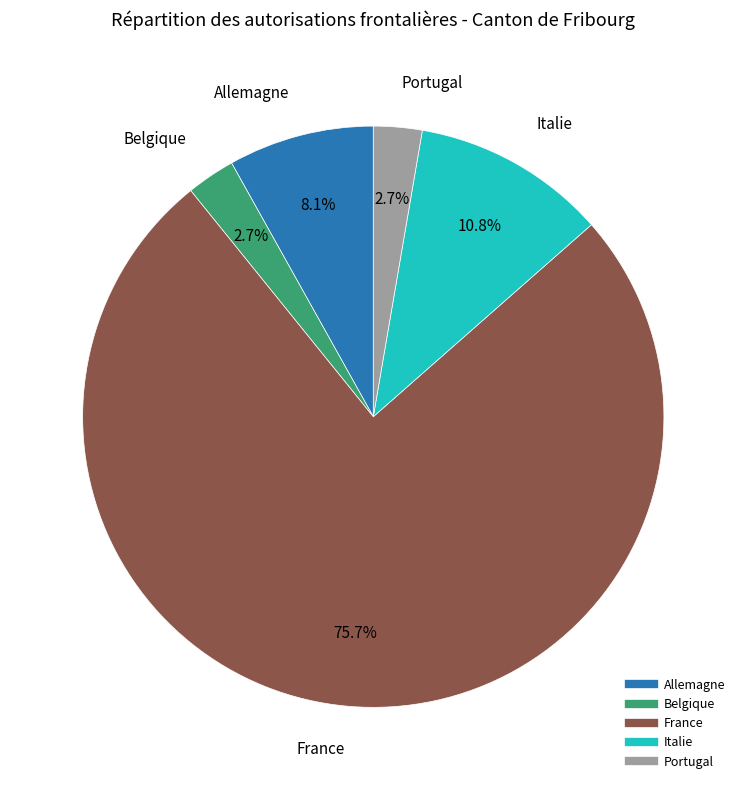

Count the number of slices in the pie.

5